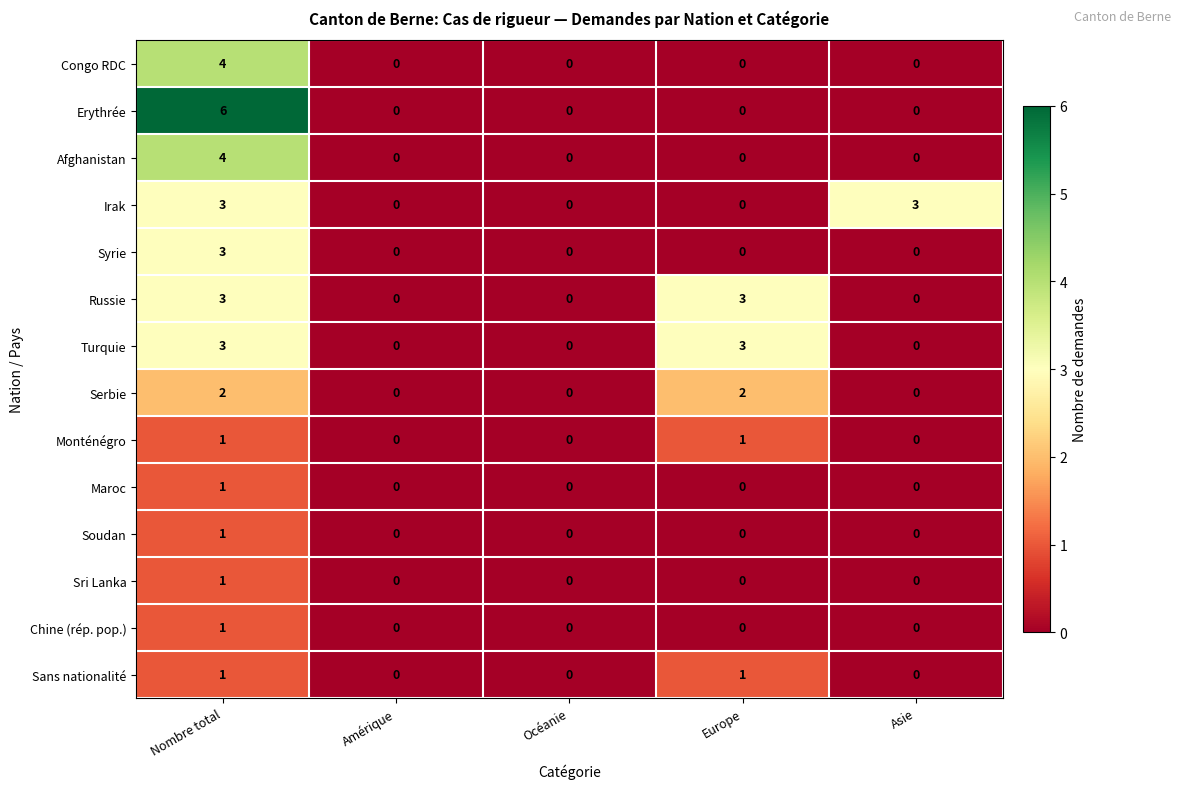

True or false: Sans nationalité has a value of 1 at Nombre total.

True